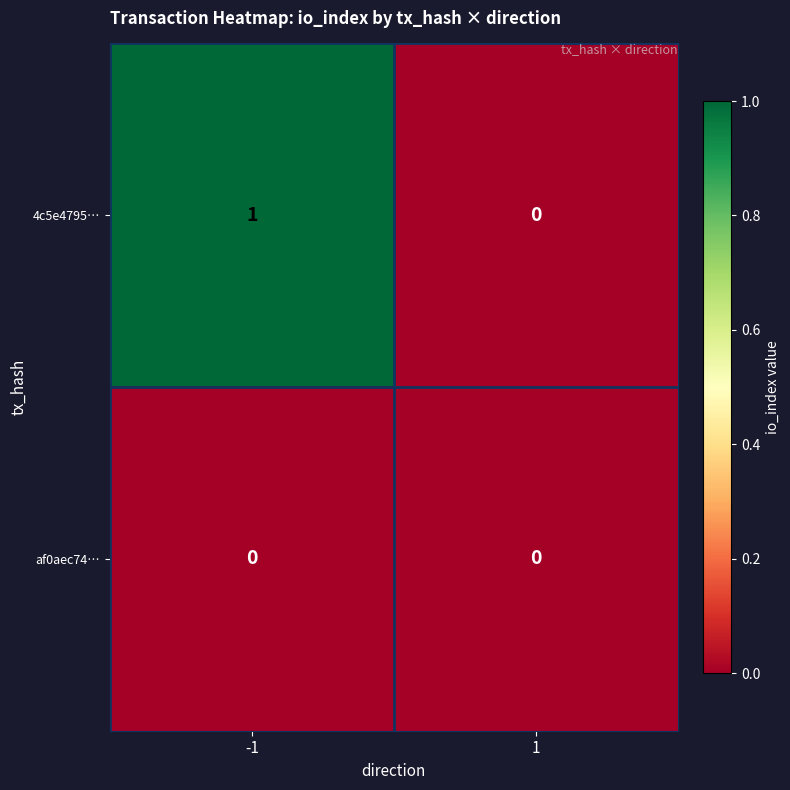

Reading left to right, transcribe all the data shown in this chart.

4c5e4795…: 1	0
af0aec74…: 0	0